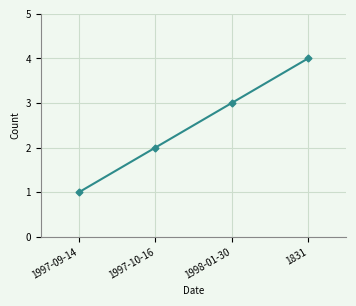

Which label corresponds to the smallest value in the chart?

1997-09-14